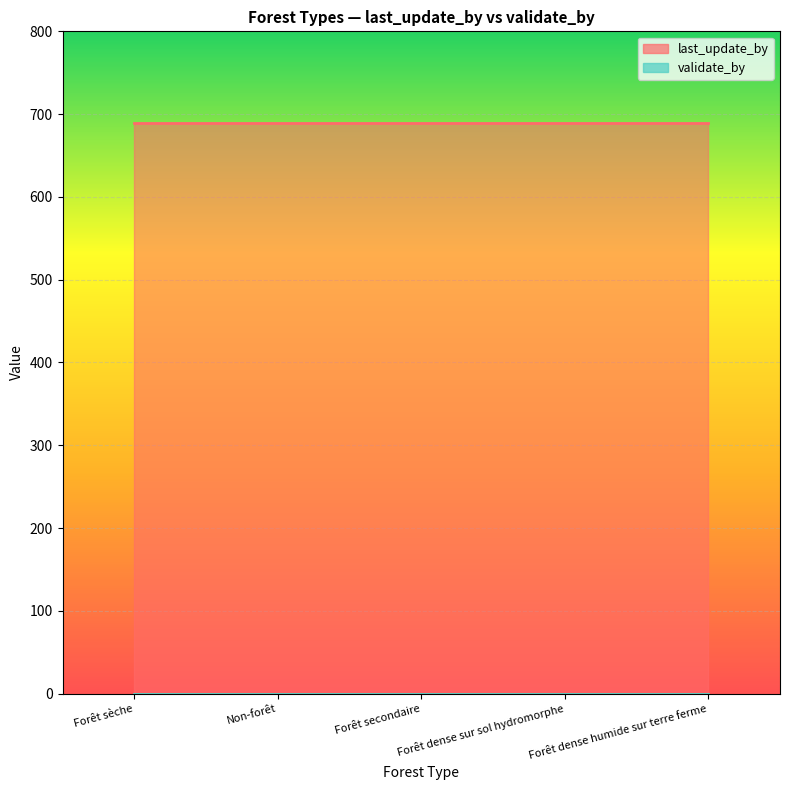

Rank the series at Forêt sèche from highest to lowest value.

last_update_by, validate_by